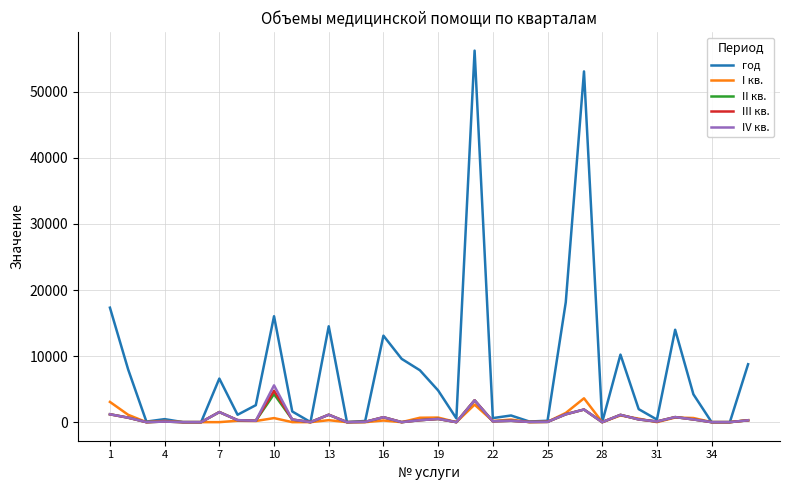

Which series has the largest range (max minus min)?

год